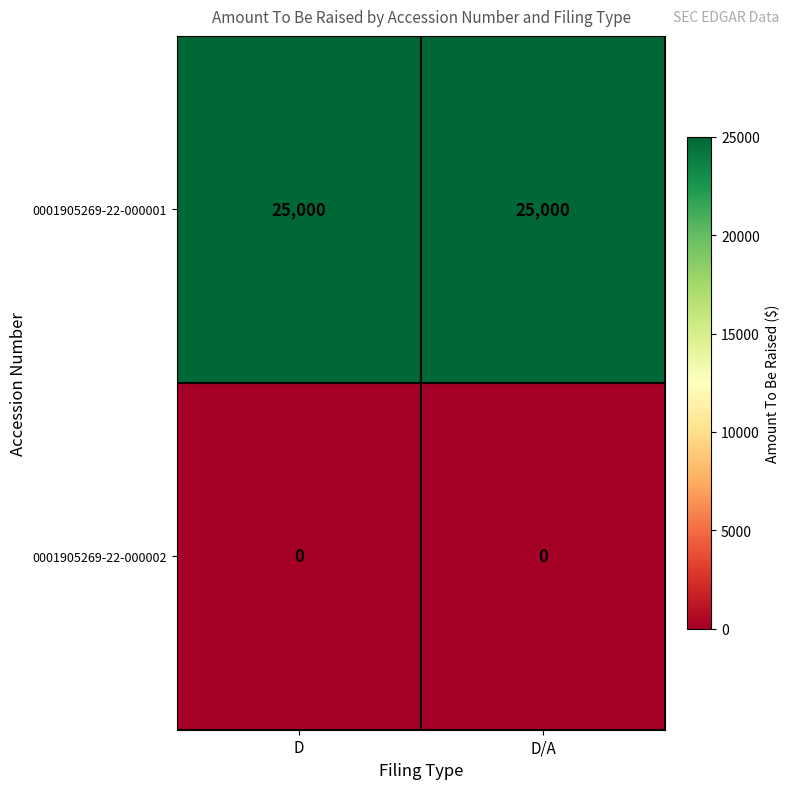

Rank the series by their average value, from highest to lowest.

0001905269-22-000001, 0001905269-22-000002